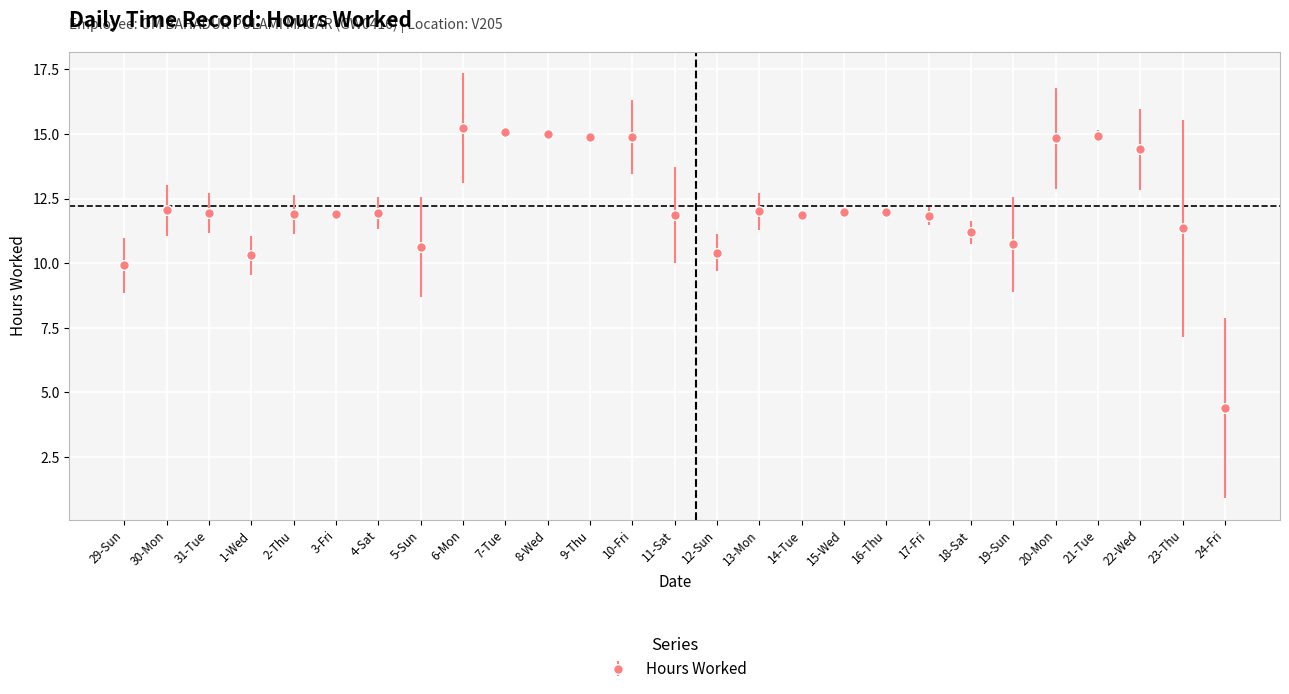

What is the difference between the maximum and second lowest values?

5.3